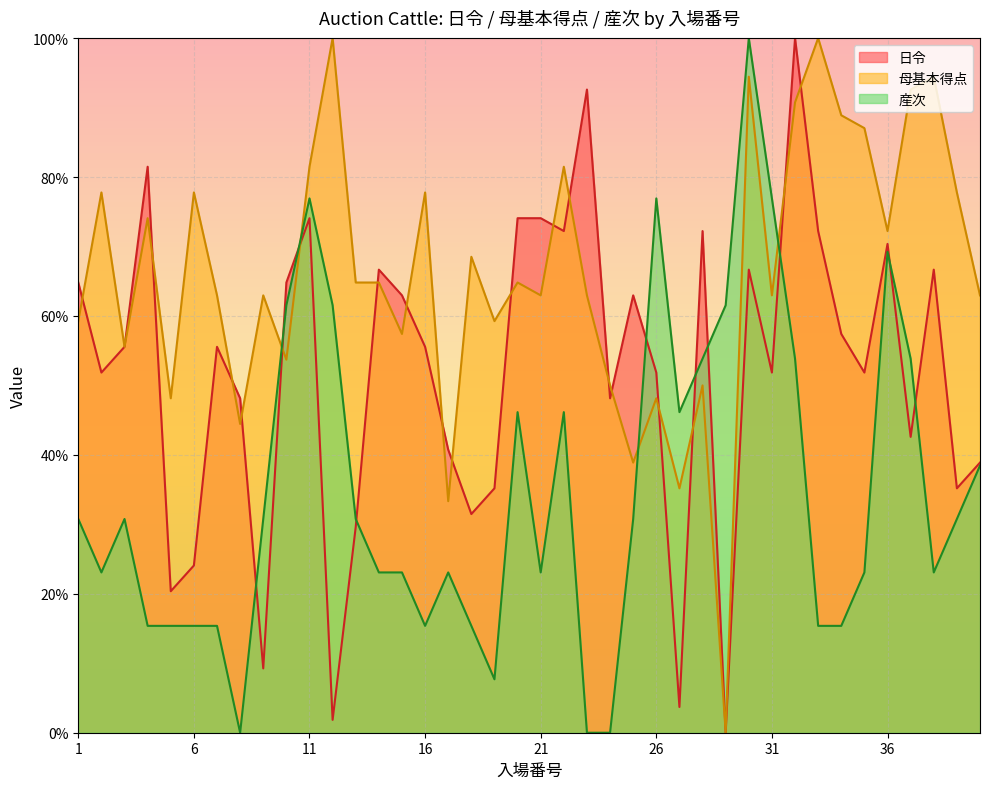

Which category has the lowest value in the 母基本得点 series?

29